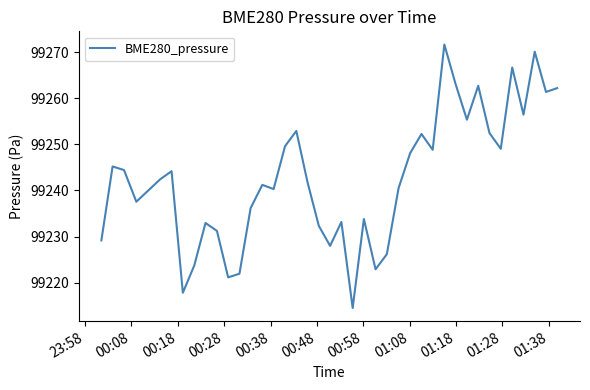

What is the greatest value displayed?

99271.7